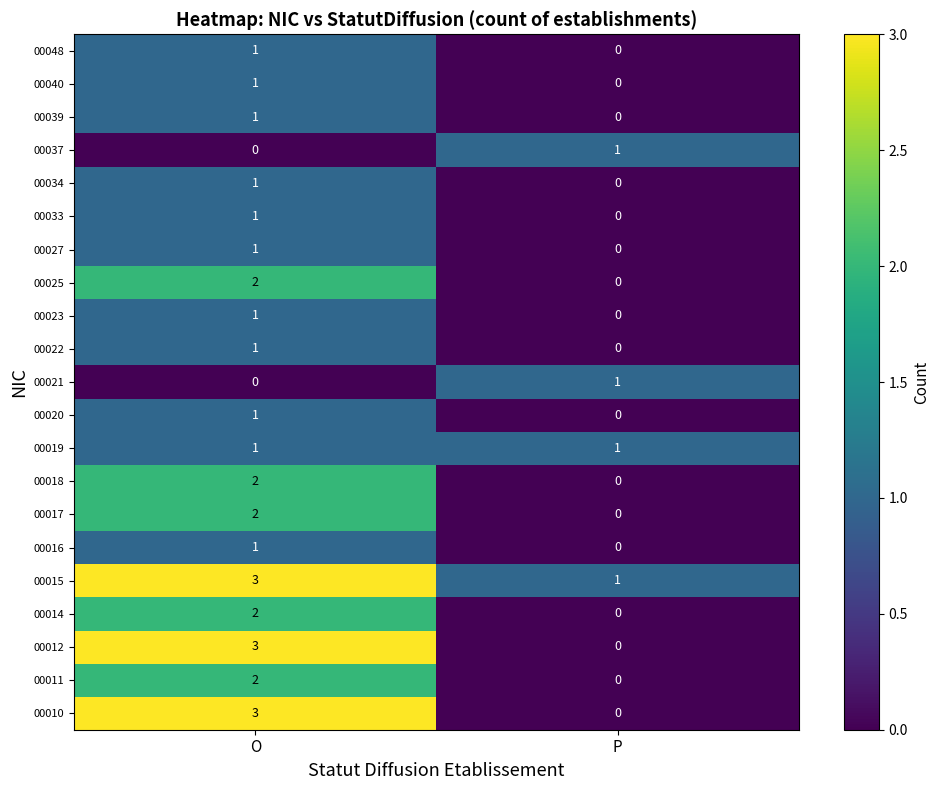

What is the total value across all series at O?

30